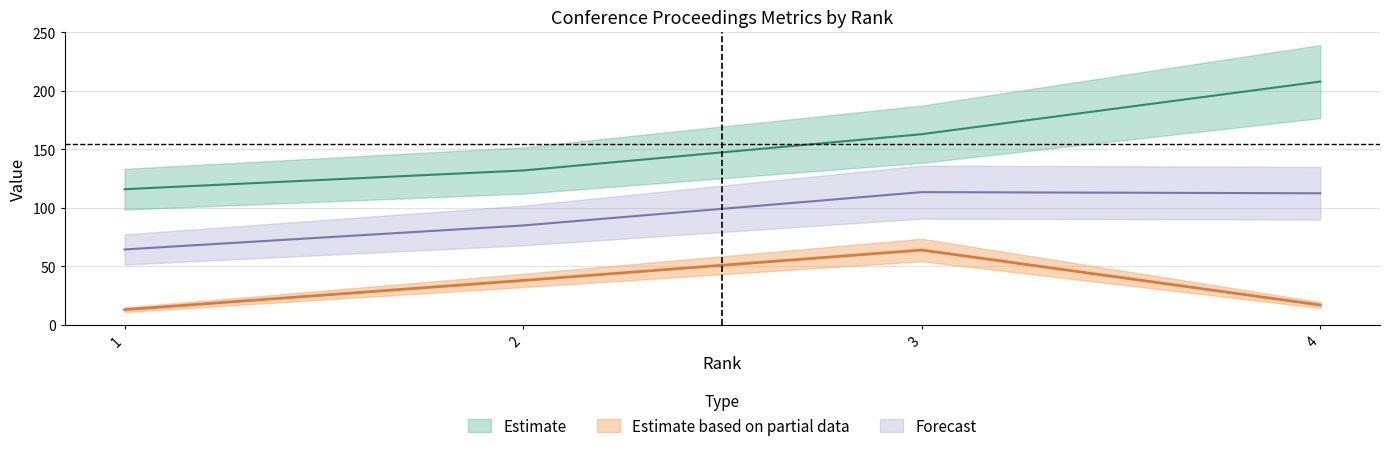

What is the value of the H index point at the 4th from the left?

208